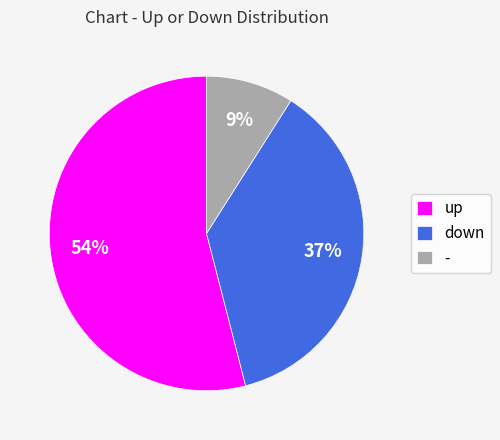

To the nearest percent, what is the average slice percentage?

33%